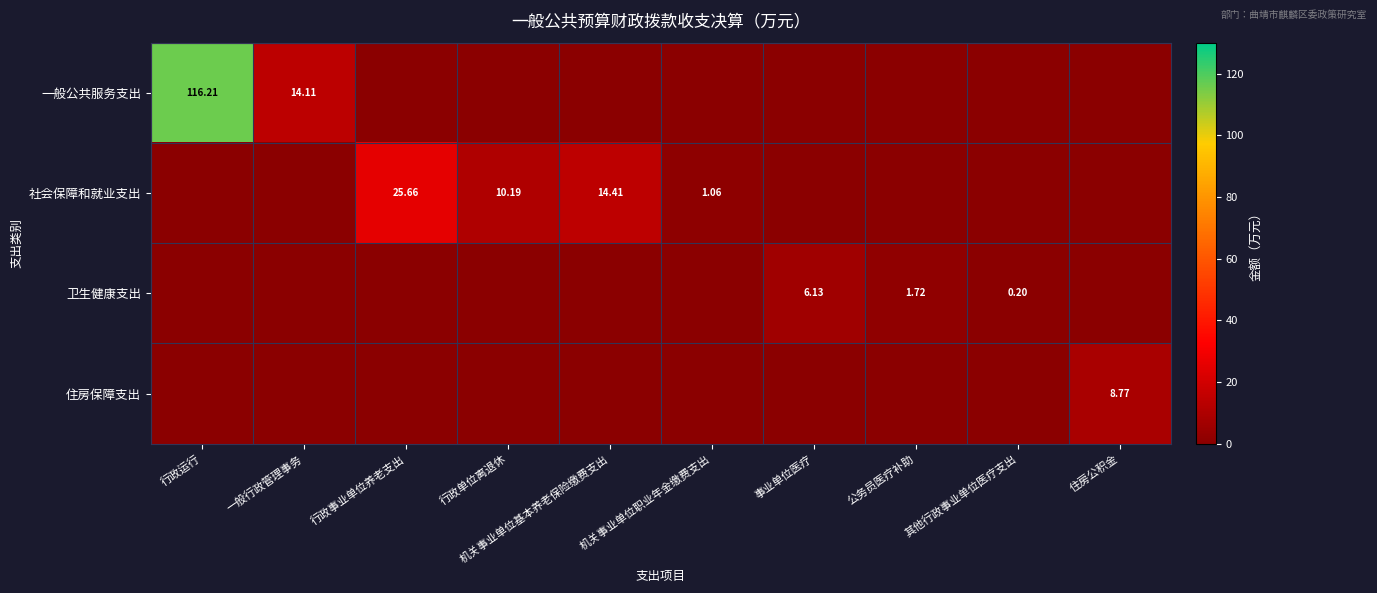

At which category is the sum across all series the highest?

行政运行